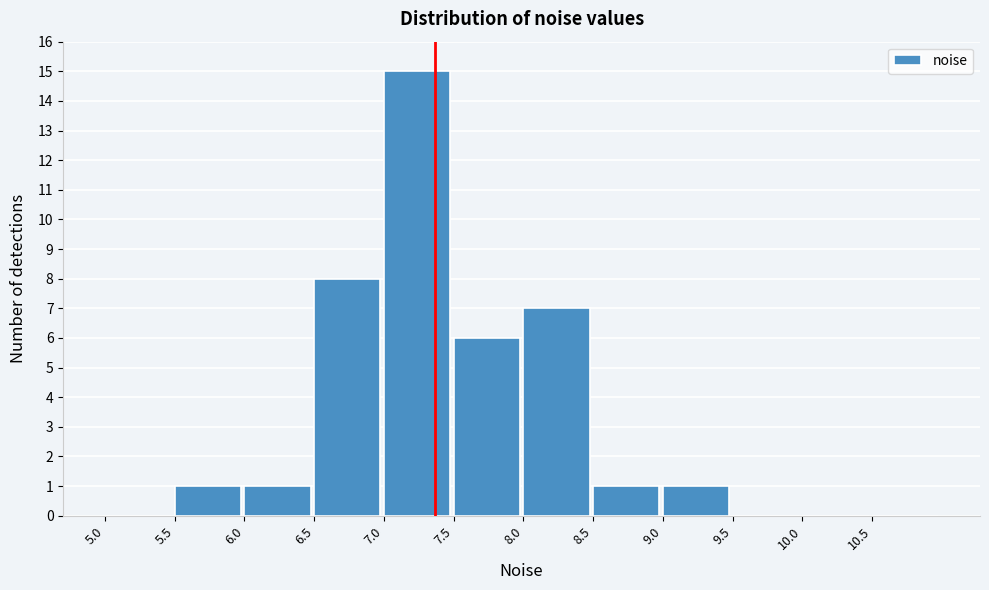

Over which range of the x-axis is the bar tallest?

7.0 to 7.5